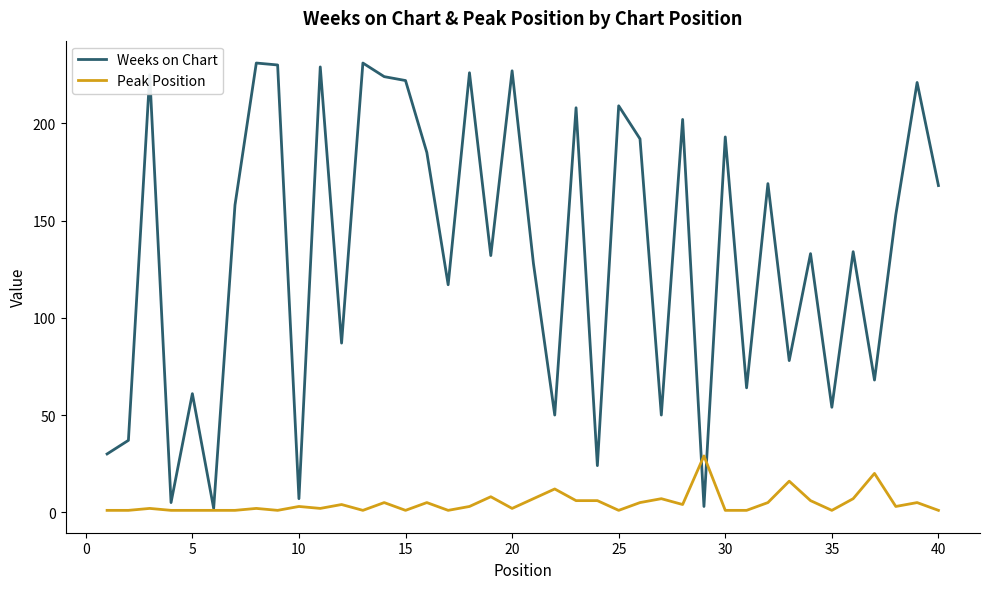

At how many categories does at least one series exceed 149?

20